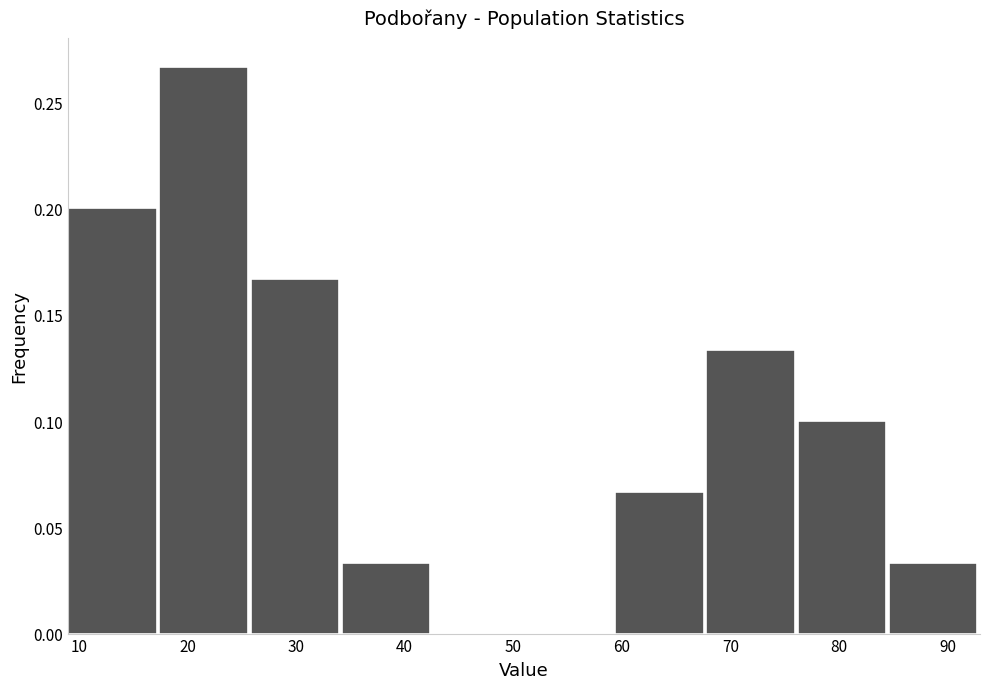

How tall is the bar that spans 84.6 to 93.0 on the x-axis? Neither the bar edges nor the heights are printed on the chart, so give them approximately, as read against the axes.

0.035